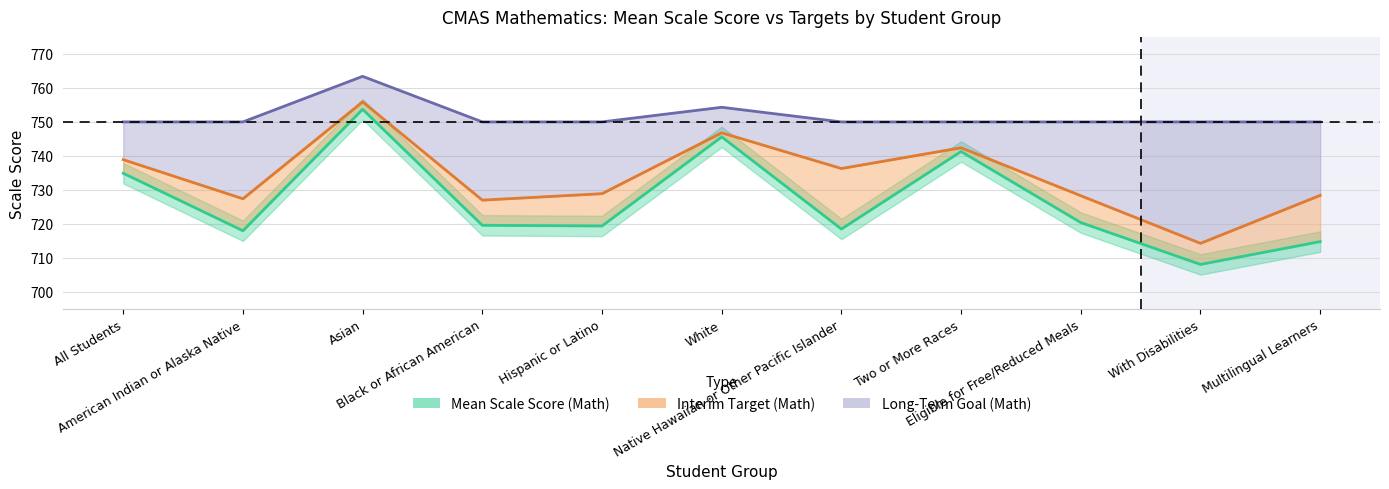

True or false: Mean Scale Score (Math) and Long-Term Goal (Math) intersect in this chart.

False